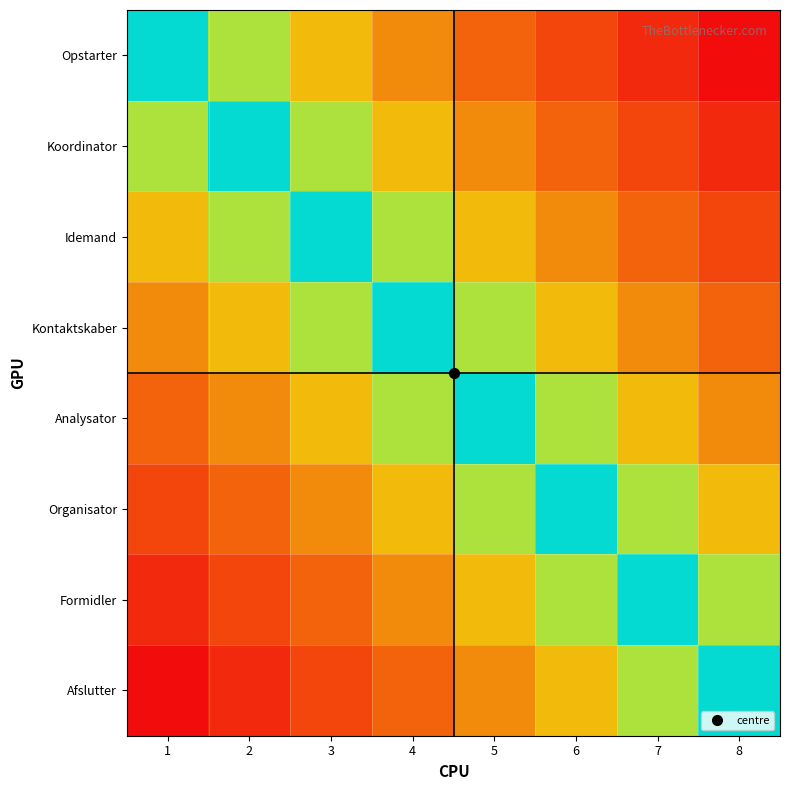

Reading left to right, list all the values displayed in this chart.

Opstarter: 1=0.0	2=0.1	3=0.3	4=0.4	5=0.6	6=0.7	7=0.9	8=1.0
Koordinator: 1=-0.1	2=0.0	3=0.1	4=0.3	5=0.4	6=0.6	7=0.7	8=0.9
Idemand: 1=-0.3	2=-0.1	3=0.0	4=0.1	5=0.3	6=0.4	7=0.6	8=0.7
Kontaktskaber: 1=-0.4	2=-0.3	3=-0.1	4=0.0	5=0.1	6=0.3	7=0.4	8=0.6
Analysator: 1=-0.6	2=-0.4	3=-0.3	4=-0.1	5=0.0	6=0.1	7=0.3	8=0.4
Organisator: 1=-0.7	2=-0.6	3=-0.4	4=-0.3	5=-0.1	6=0.0	7=0.1	8=0.3
Formidler: 1=-0.9	2=-0.7	3=-0.6	4=-0.4	5=-0.3	6=-0.1	7=0.0	8=0.1
Afslutter: 1=-1.0	2=-0.9	3=-0.7	4=-0.6	5=-0.4	6=-0.3	7=-0.1	8=0.0